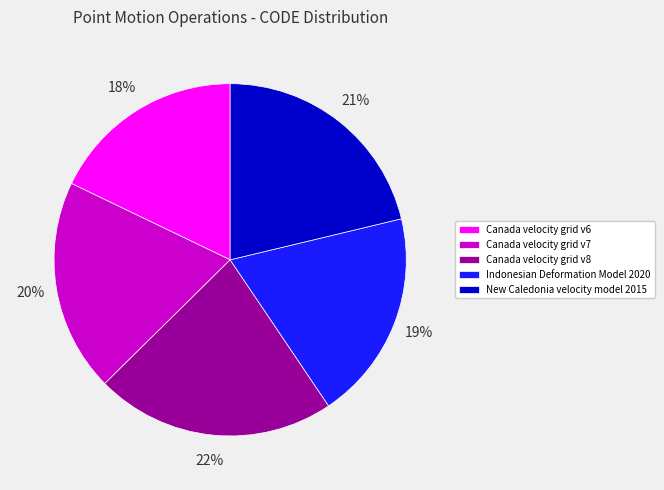

What percentage is the Canada velocity grid v8 slice, to the nearest percent?

22%